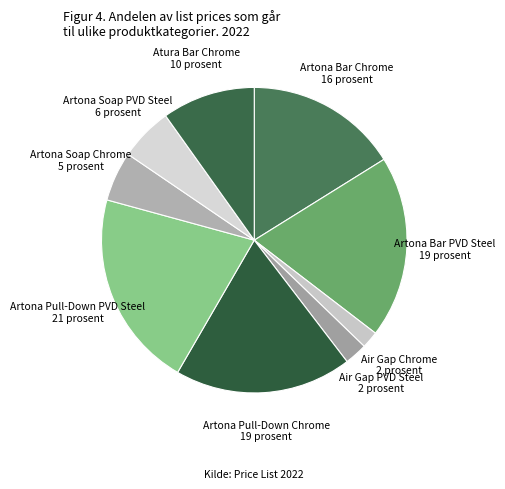

Count the number of slices in the pie.

9